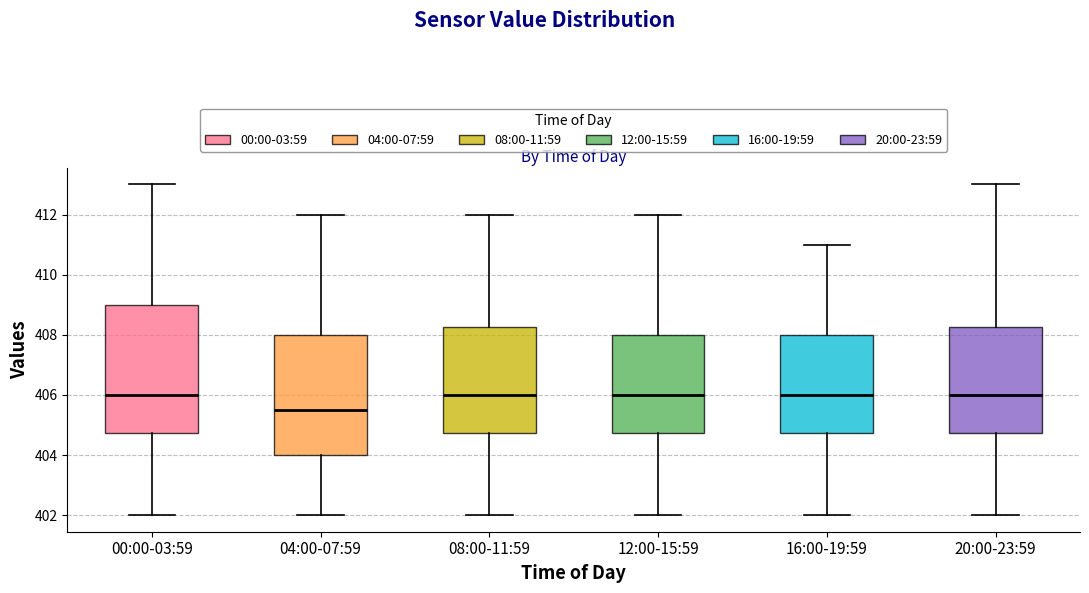

Reading left to right, read every box against the y-axis: the position of its median line, the range the box covers, and the ends of its whiskers. The values are not printed on the chart, so give them approximately, as read against the axis.

00:00-03:59: median 406.0, box 404.8 to 409.0, whiskers 402.0 to 413.0
04:00-07:59: median 405.6, box 404.0 to 408.0, whiskers 402.0 to 412.0
08:00-11:59: median 406.0, box 404.8 to 408.2, whiskers 402.0 to 412.0
12:00-15:59: median 406.0, box 404.8 to 408.0, whiskers 402.0 to 412.0
16:00-19:59: median 406.0, box 404.8 to 408.0, whiskers 402.0 to 411.0
20:00-23:59: median 406.0, box 404.8 to 408.2, whiskers 402.0 to 413.0